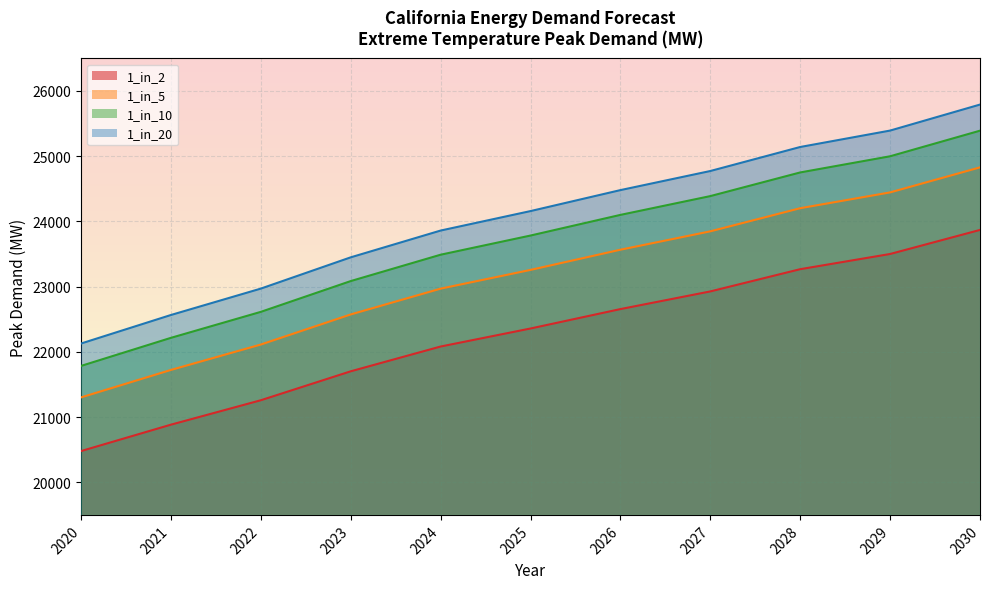

At which category is the sum across all series the highest?

2030